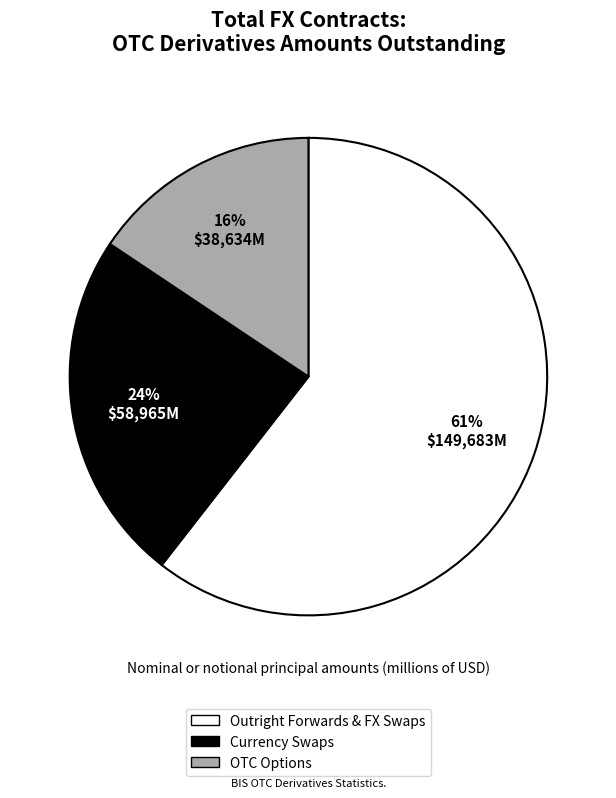

Between OTC Options and Outright Forwards & FX Swaps, which is larger?

Outright Forwards & FX Swaps